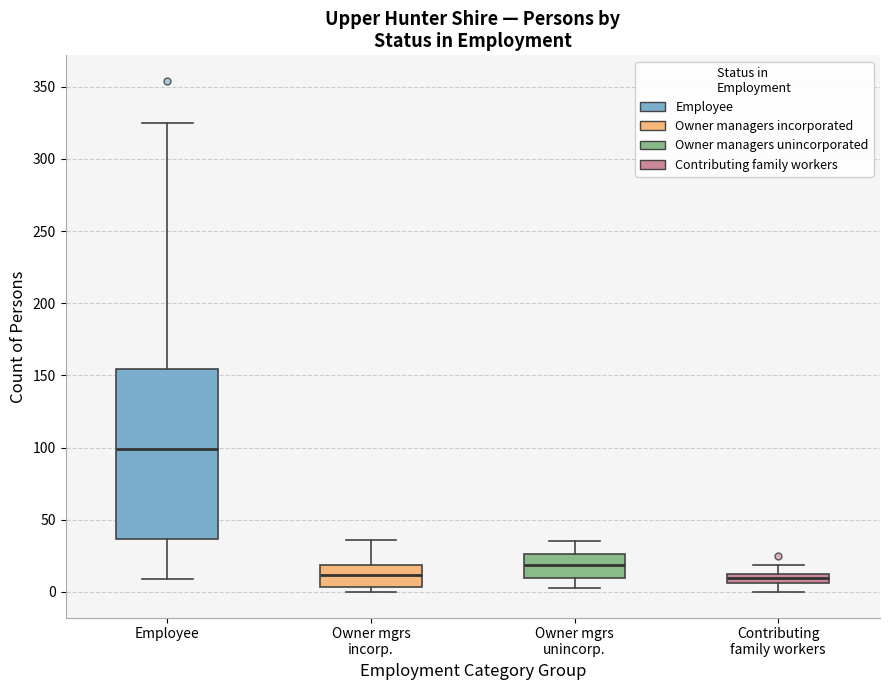

Comparing the boxes themselves (not the whiskers), which one is the tallest?

Employee